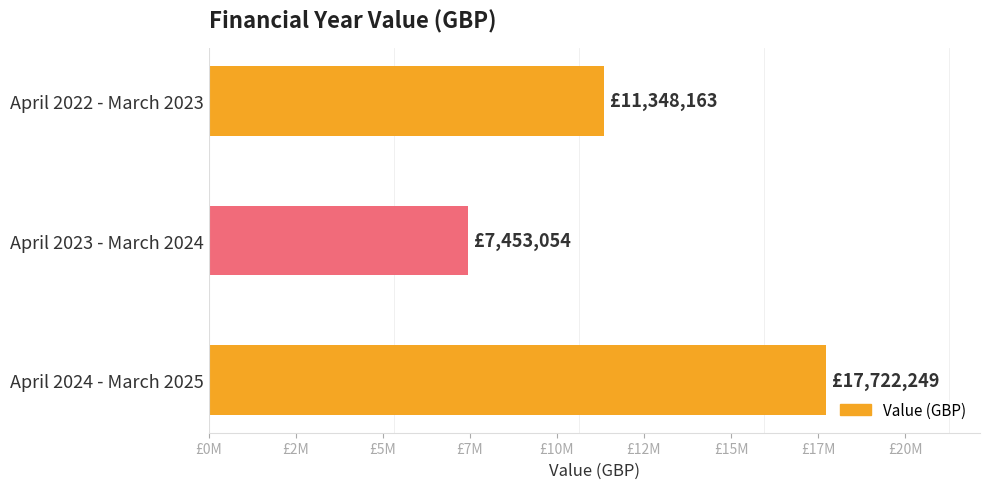

Are the bars horizontal?

Yes